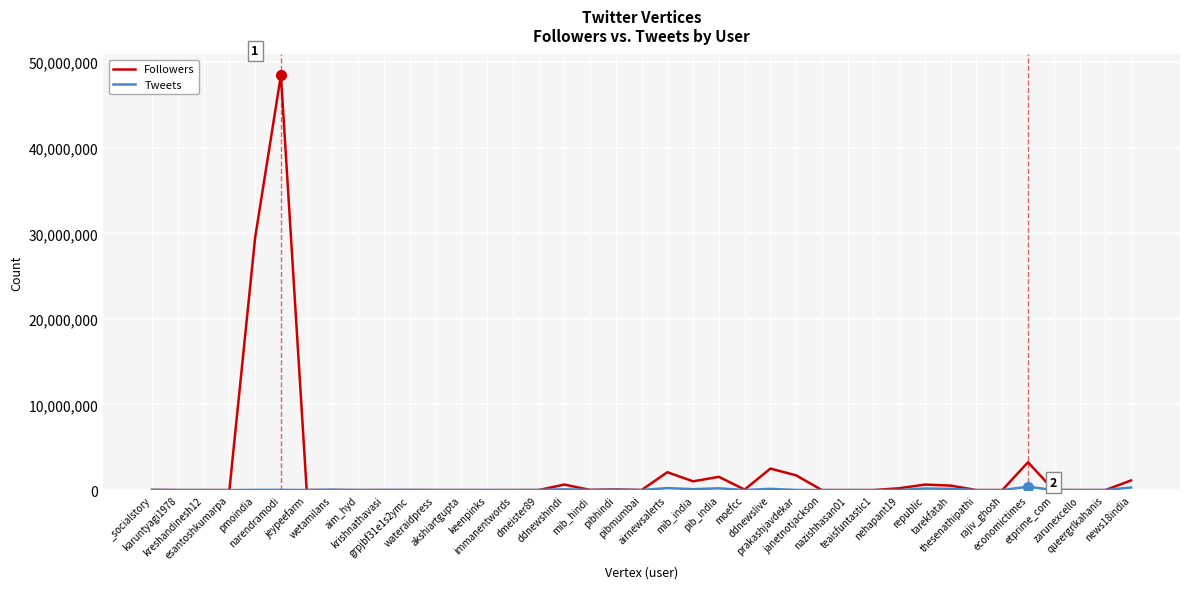

What is the greatest value displayed?

48466653